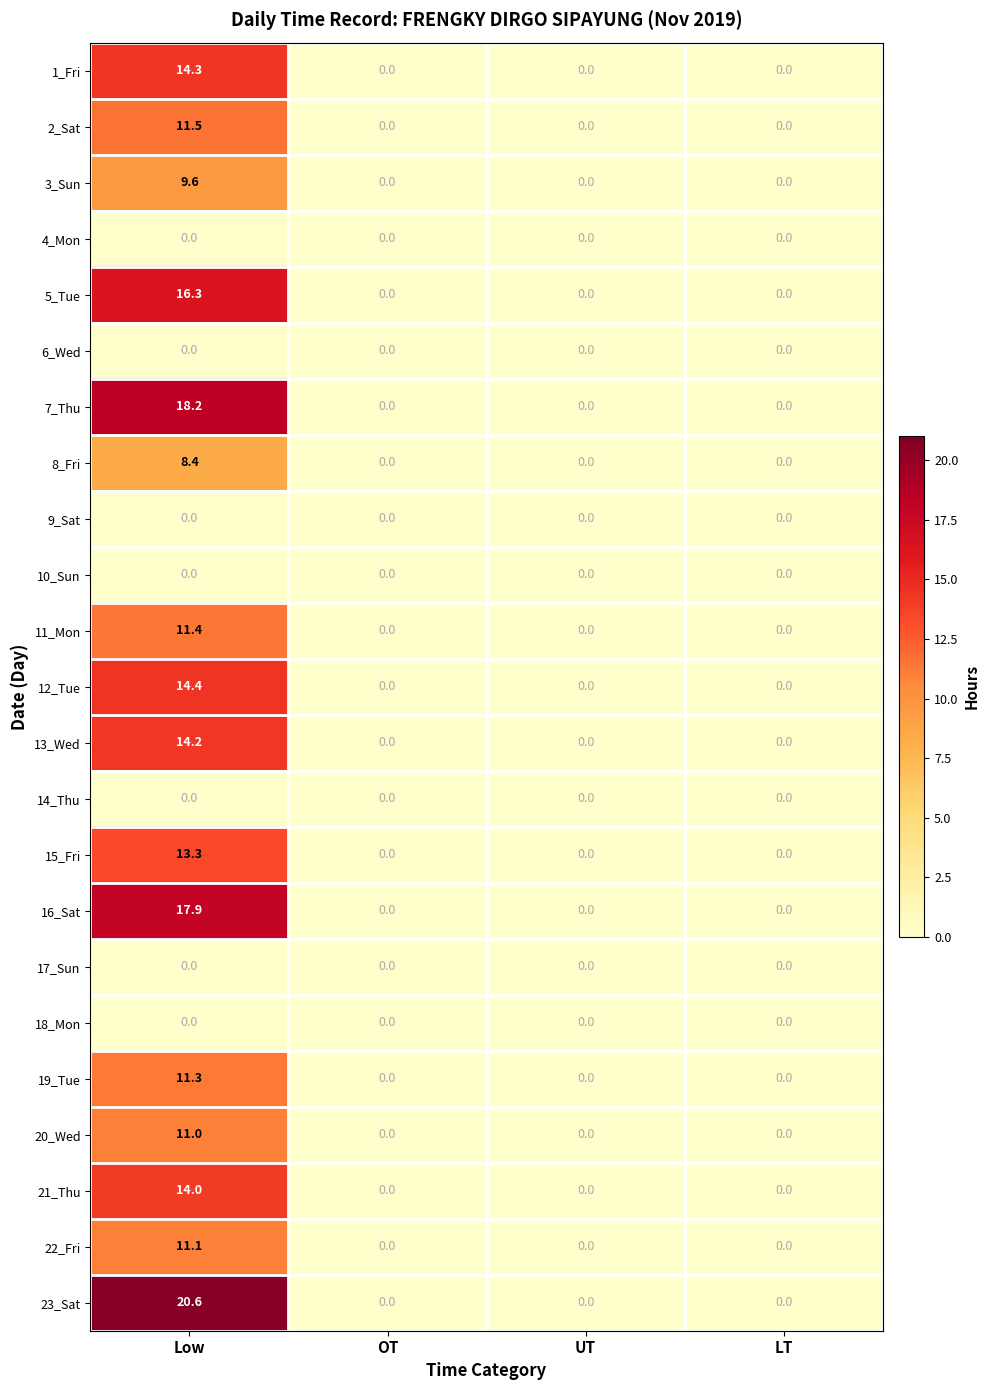

The value of 8_Fri at LT is 5.5. True or false?

False